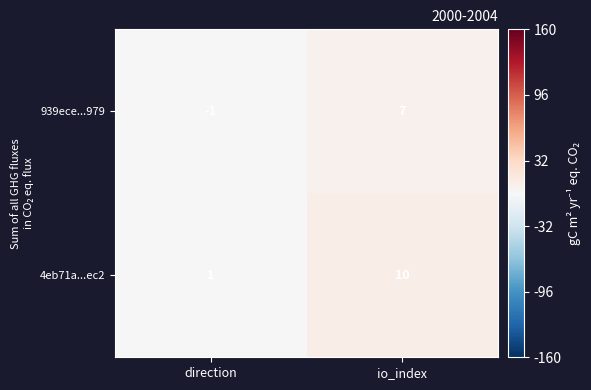

At direction, list the series in order from largest to smallest.

4eb71a...ec2, 939ece...979